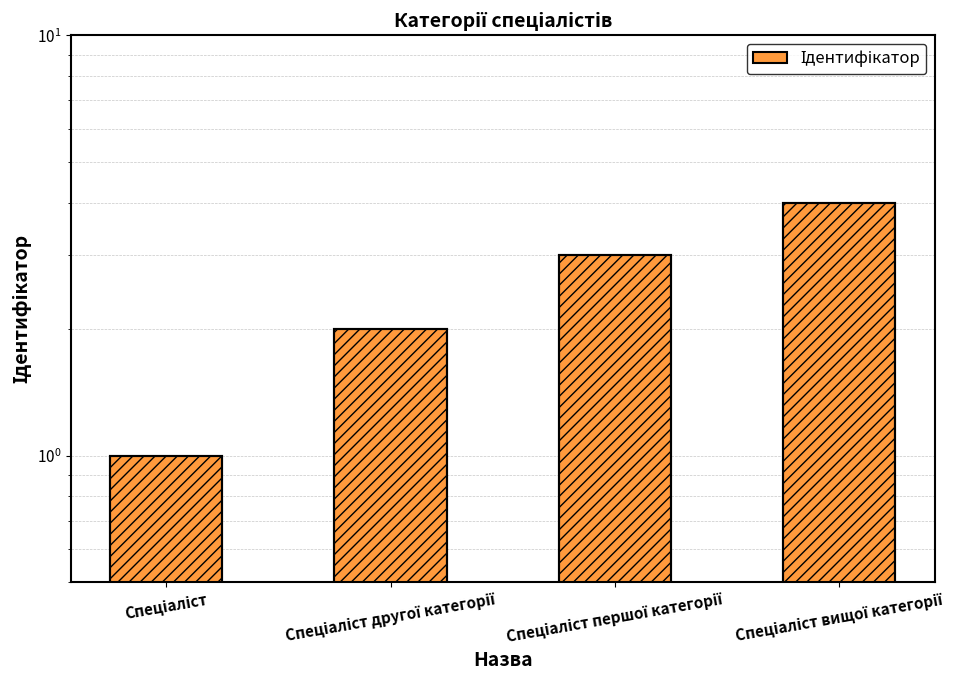

The chart shows a value of 3 at Спеціаліст першої категорії. True or false?

True